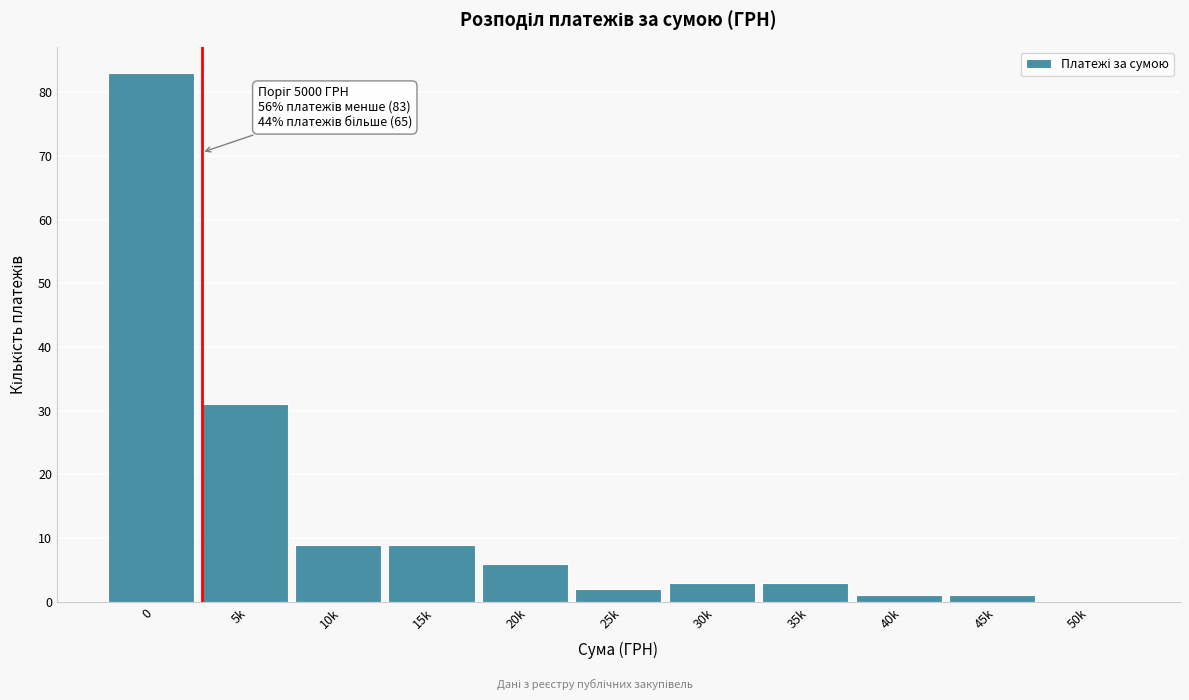

Reading left to right, list all the values displayed in this chart.

0=83	5k=31	10k=9	15k=9	20k=6	25k=2	30k=3	35k=3	40k=1	45k=1	50k=0